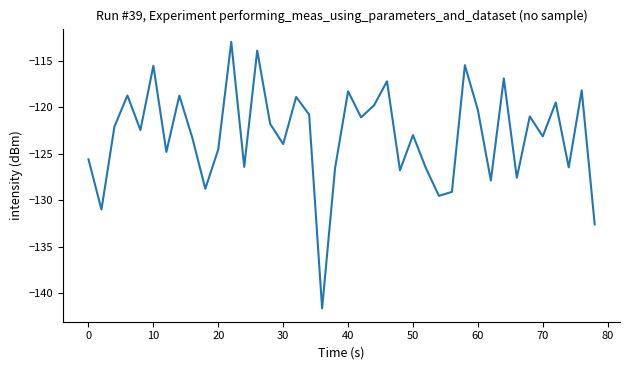

What is the greatest value displayed?

-113.0